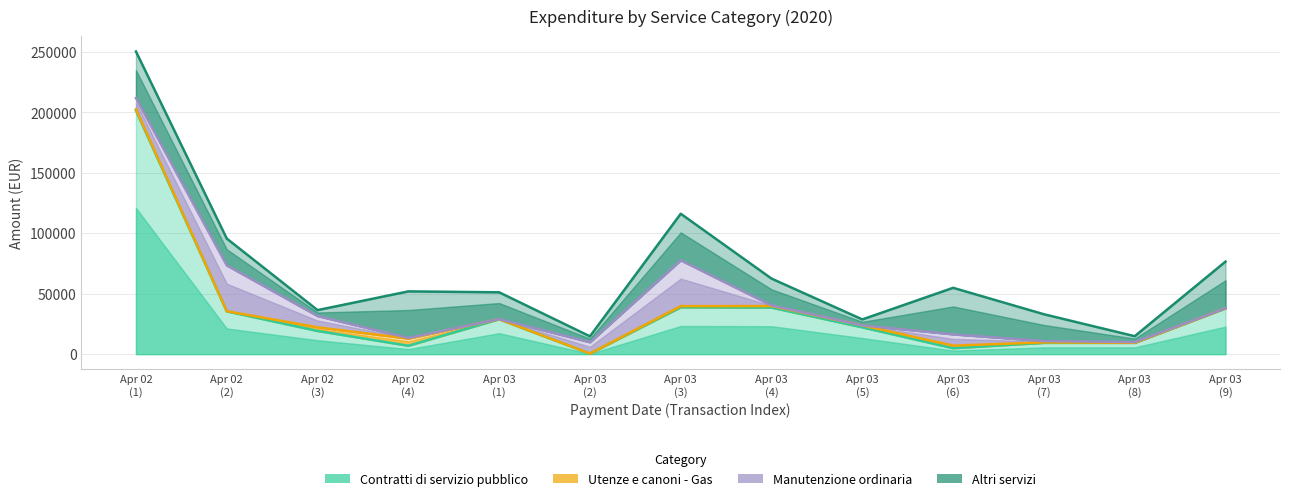

Does the chart have visible grid lines?

Yes